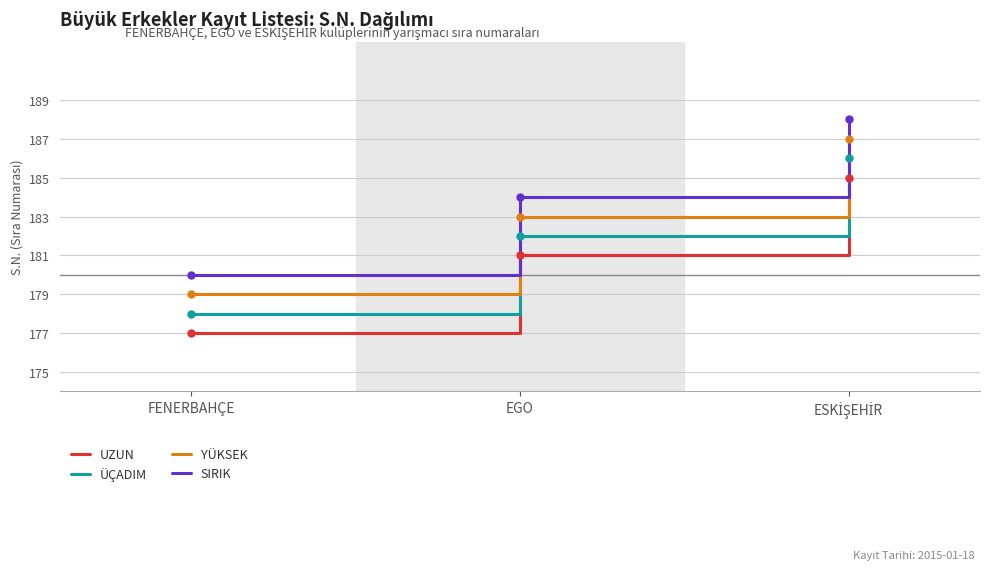

What is the minimum value for ÜÇADIM?

178